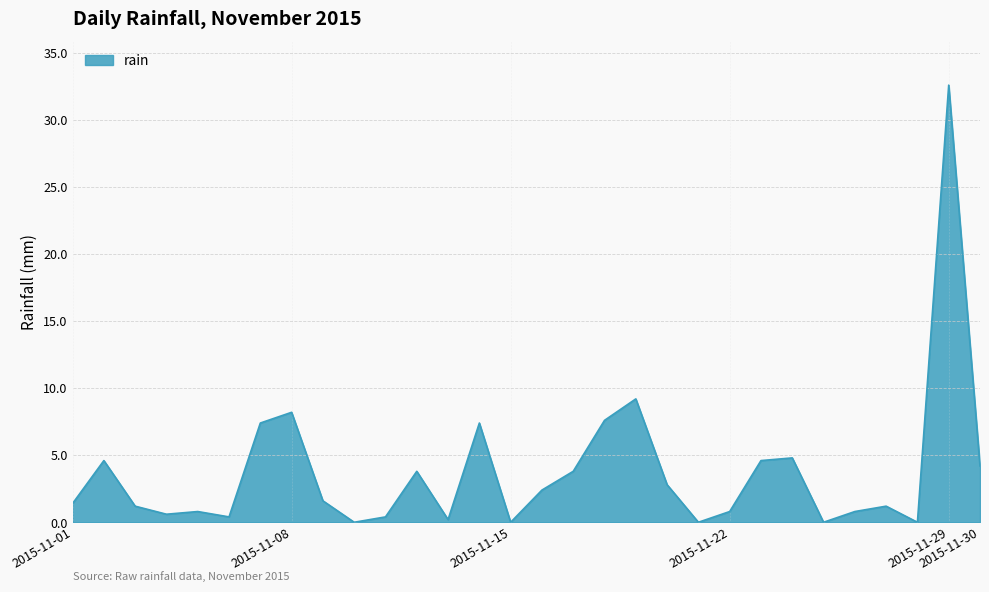

What is the difference between the maximum and minimum values?

32.6